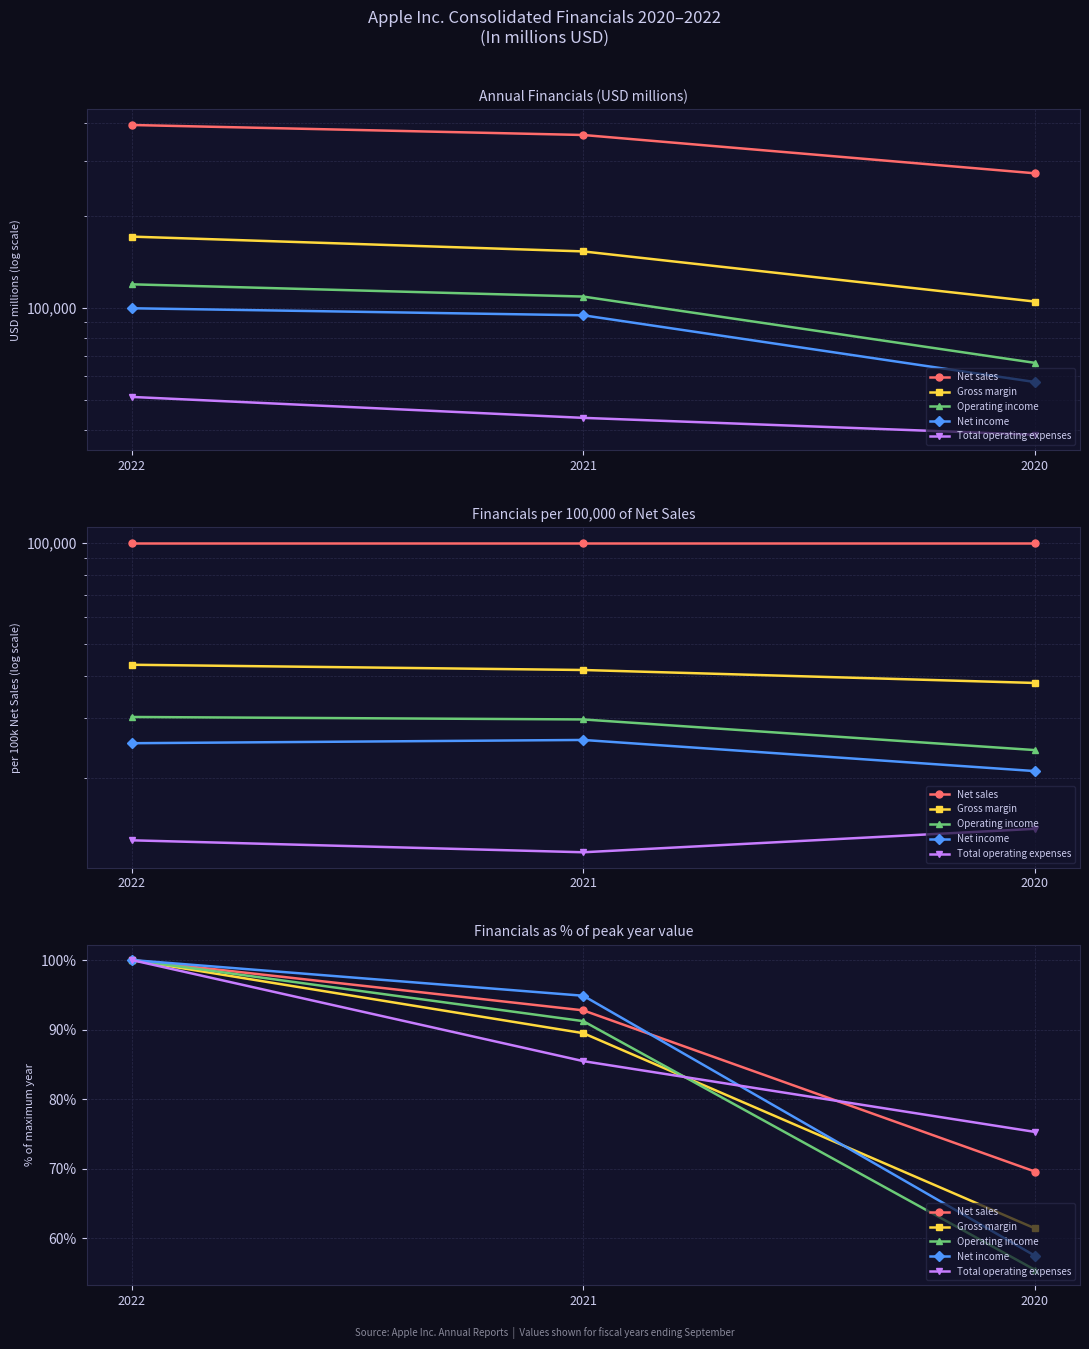

What is the difference between the maximum and minimum values in the Operating income series?

44.5